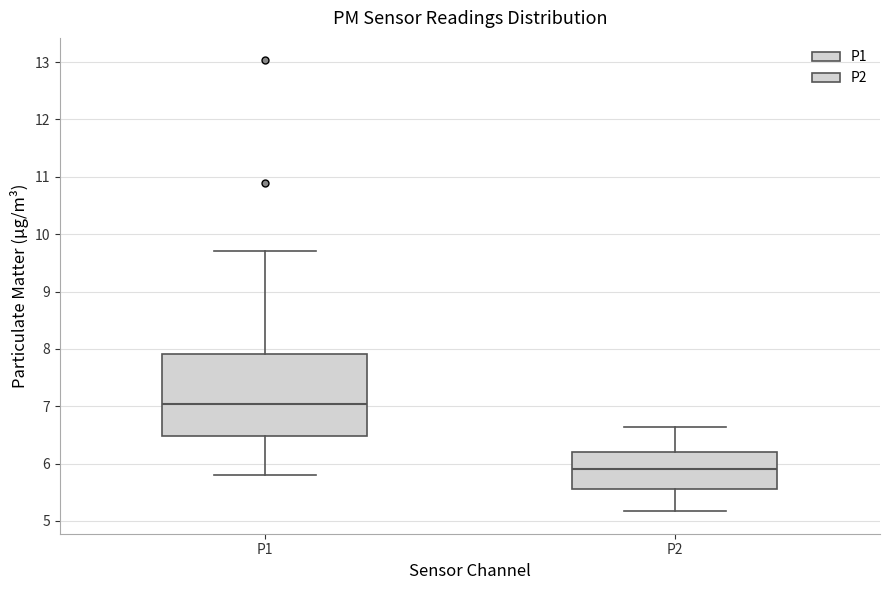

Which box's median line is the lowest?

P2